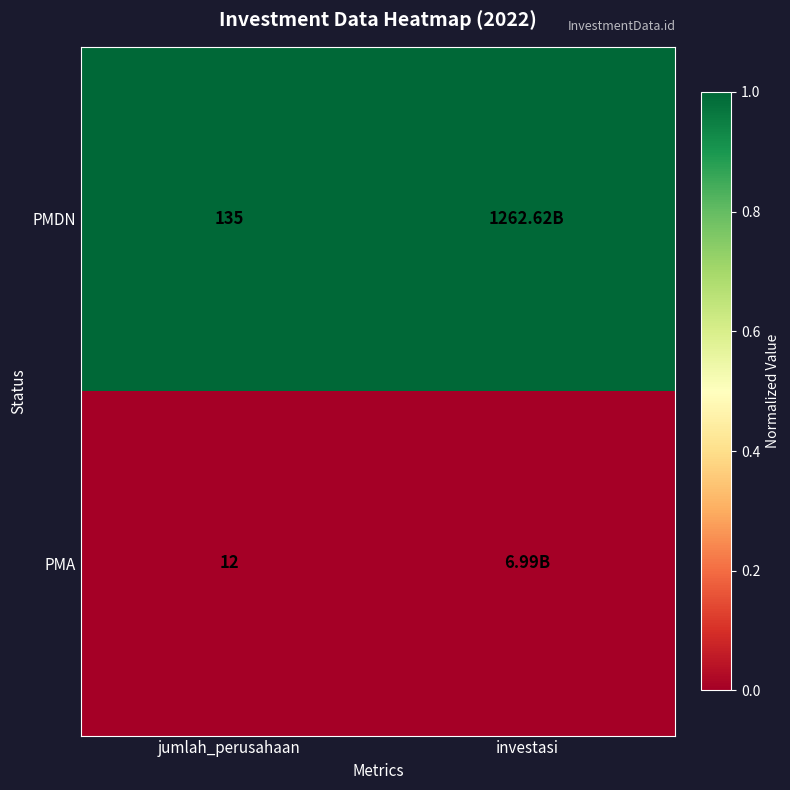

What is the total value across all series at jumlah_perusahaan?

147